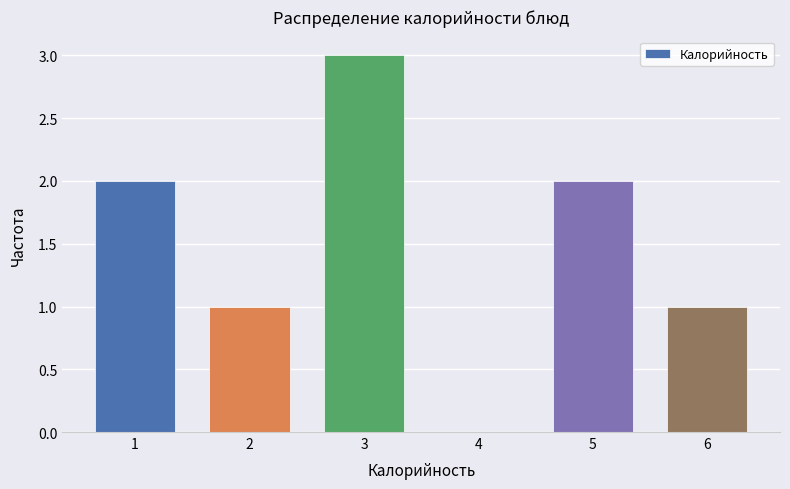

Reading right to left, list all the values displayed in this chart.

6=1	5=2	4=0	3=3	2=1	1=2